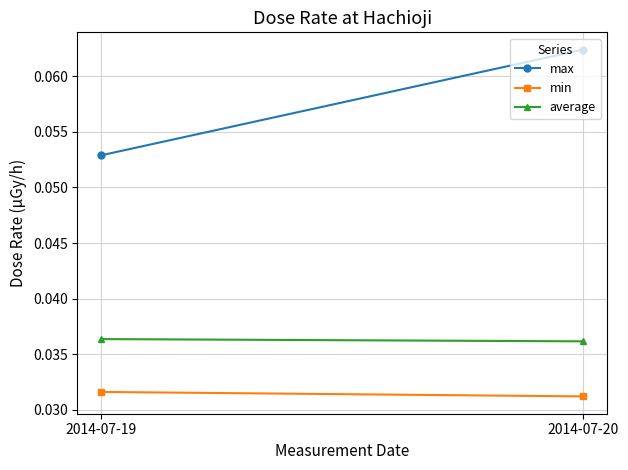

What is the sum of all max values?

0.1